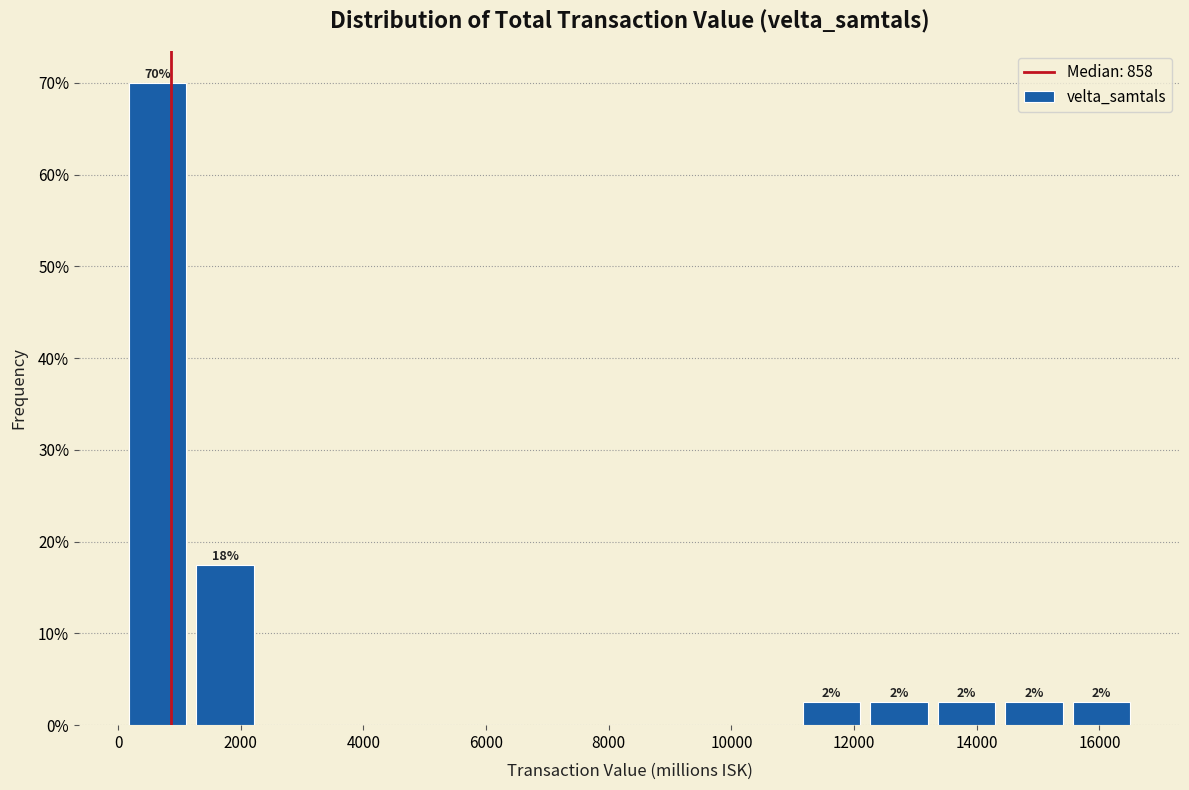

Which range on the x-axis has the tallest bar?

0 to 1200